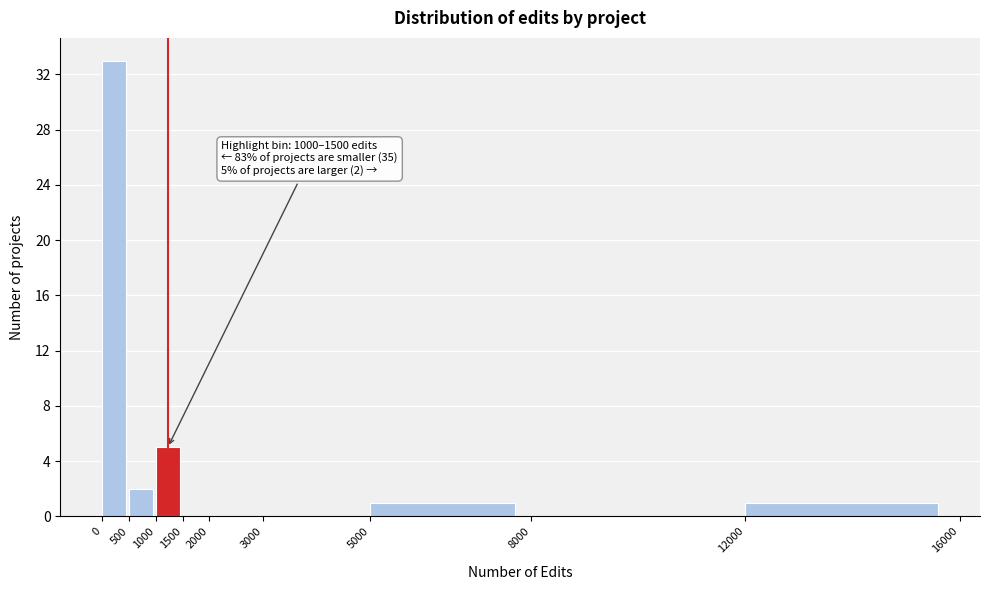

Which range on the x-axis has the tallest bar?

0 to 500